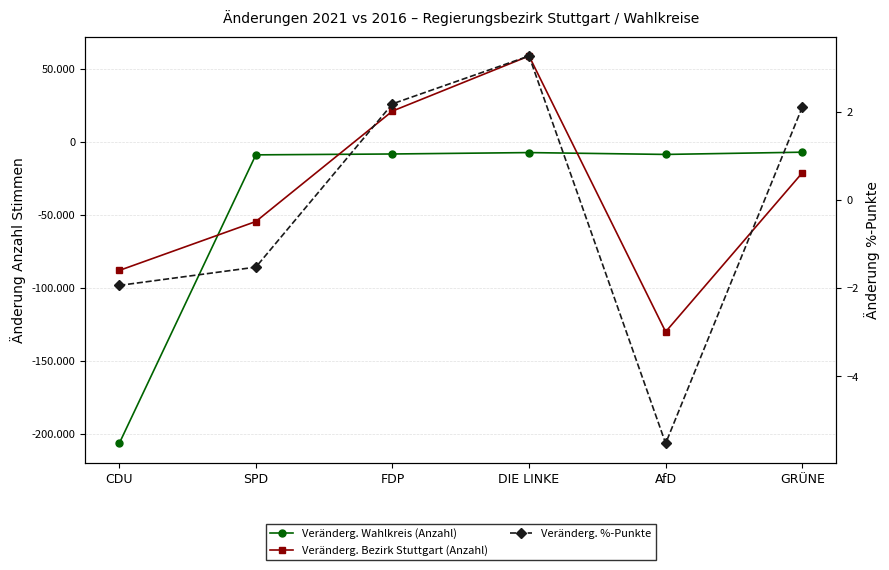

Rank the categories by Veränderg. %-Punkte value from lowest to highest.

AfD, CDU, SPD, GRÜNE, FDP, DIE LINKE